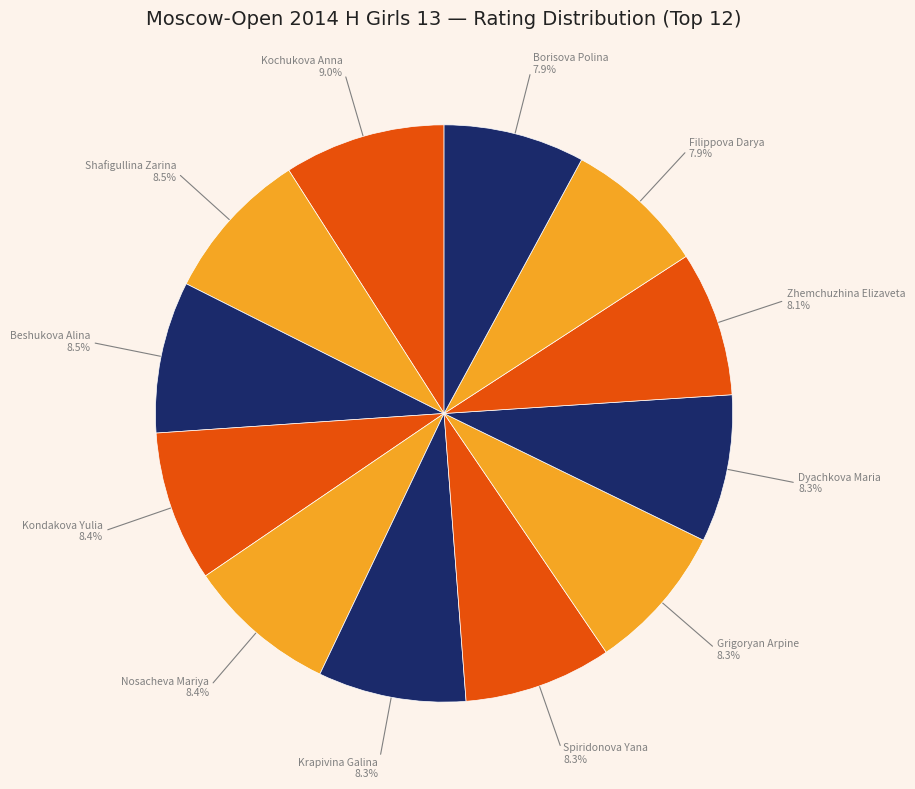

What is the ratio of the value at Beshukova Alina to the value at Spiridonova Yana?

1.0